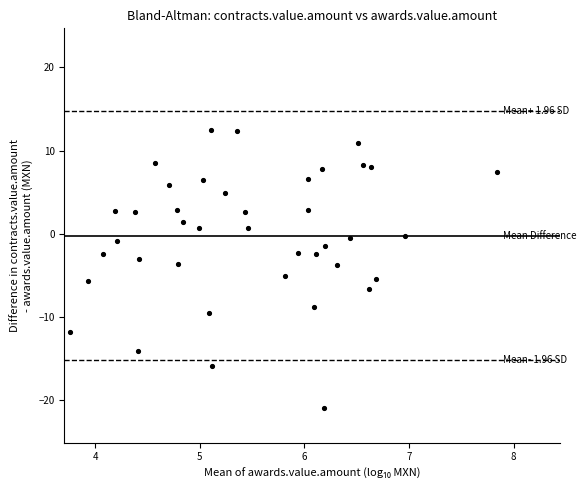

What is the range of X values (max minus min)?

4.1